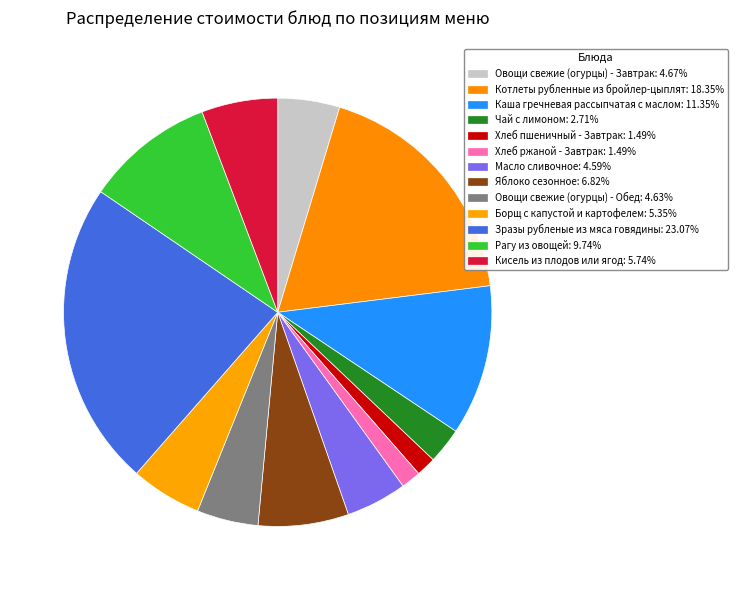

What is the largest slice in the pie chart?

Зразы рубленые из мяса говядины